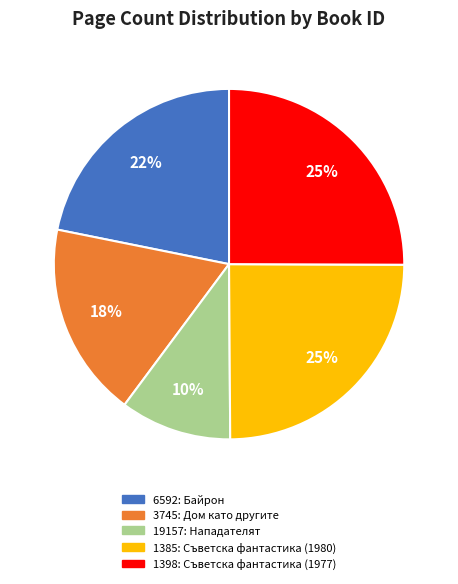

How many segments does this pie chart have?

5